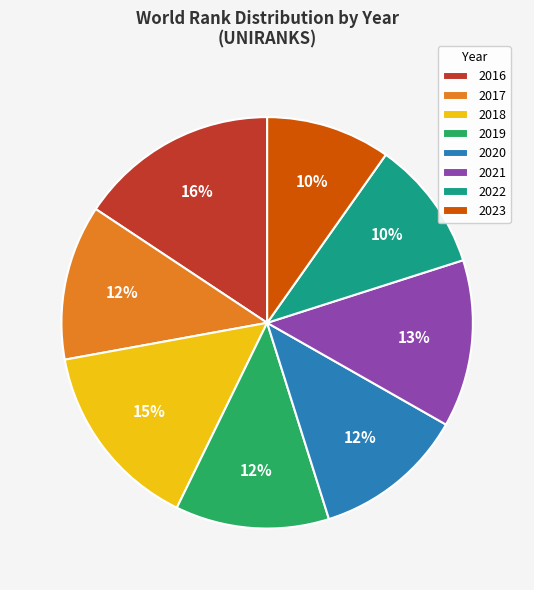

What is the largest slice in the pie chart?

2016